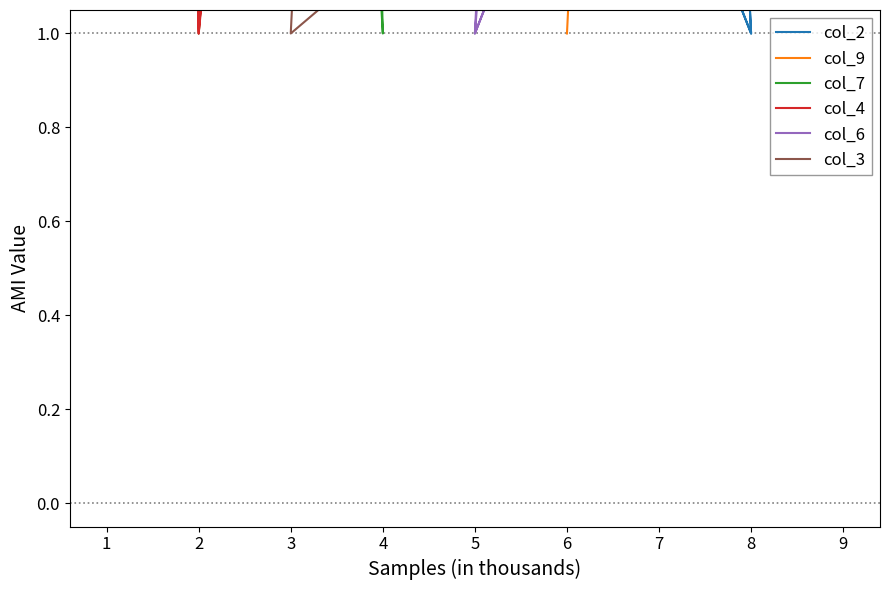

Which series ends up on top after the final intersection of col_2 and col_7?

col_7